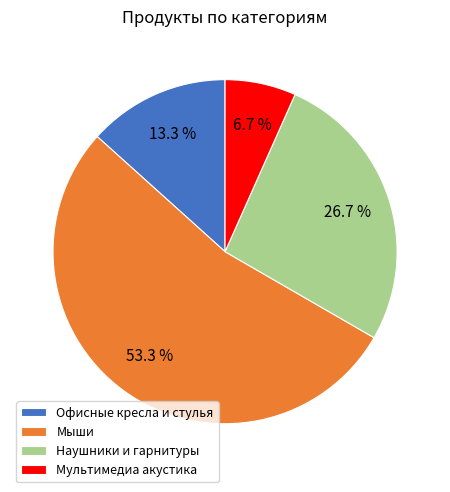

Rank the categories by value from lowest to highest.

Мультимедиа акустика, Офисные кресла и стулья, Наушники и гарнитуры, Мыши